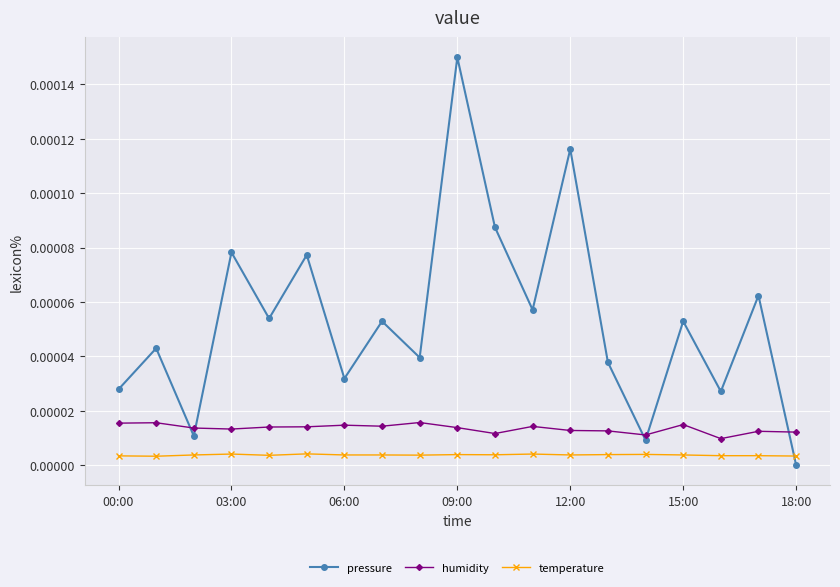

Rank the series by their maximum value, from highest to lowest.

pressure, humidity, temperature